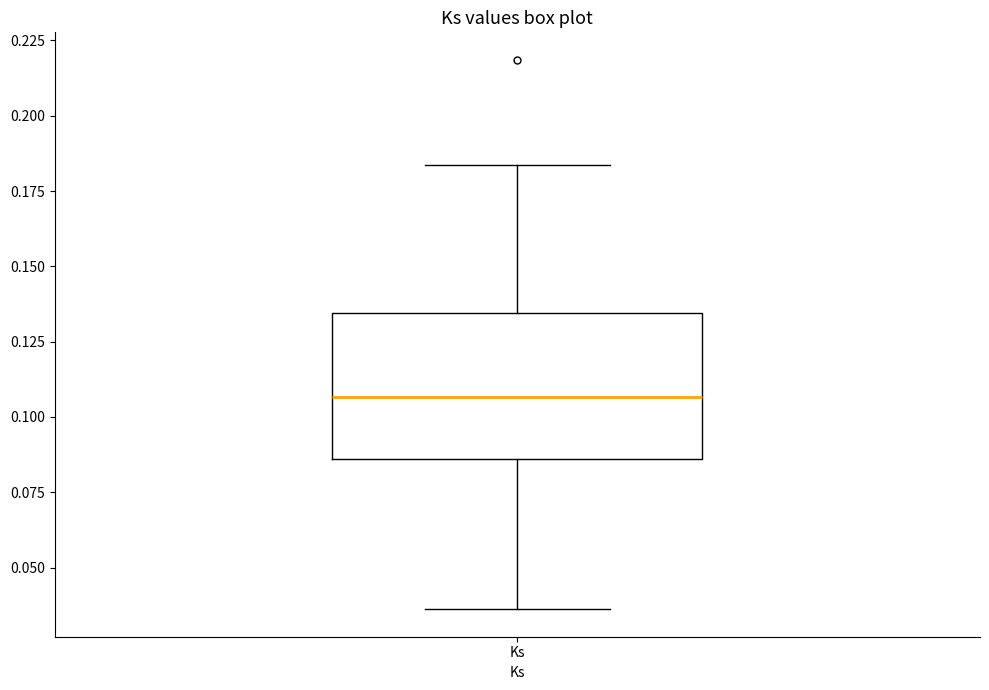

Transcribe this box plot: give where the median line is, the range the box spans, and where the two whiskers end, as read against the y-axis. The values are not printed on the chart, so give them approximately, as read against the axis.

median 0.105, box 0.085 to 0.135, whiskers 0.035 to 0.185